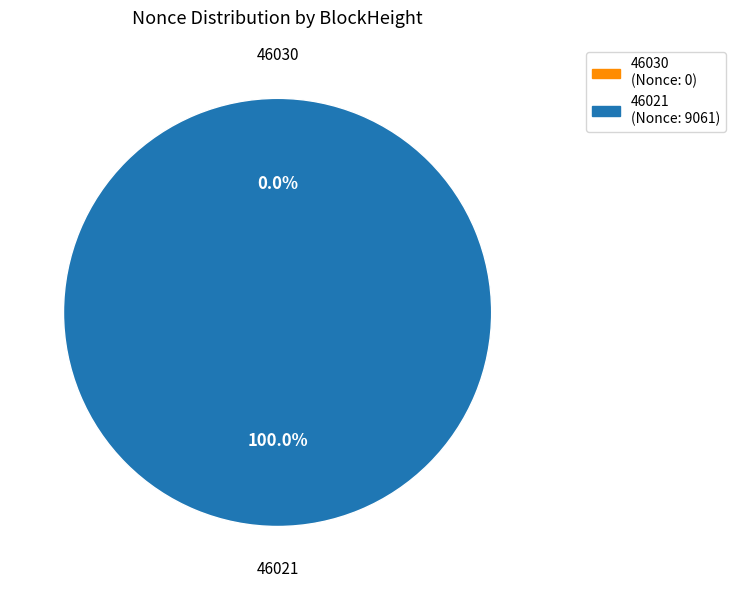

What is the change in value from 46030 to 46021?

+9061